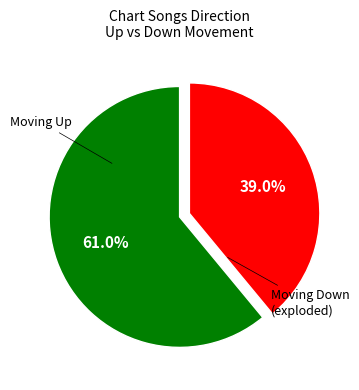

Is there any slice that represents more than half of the pie?

Yes